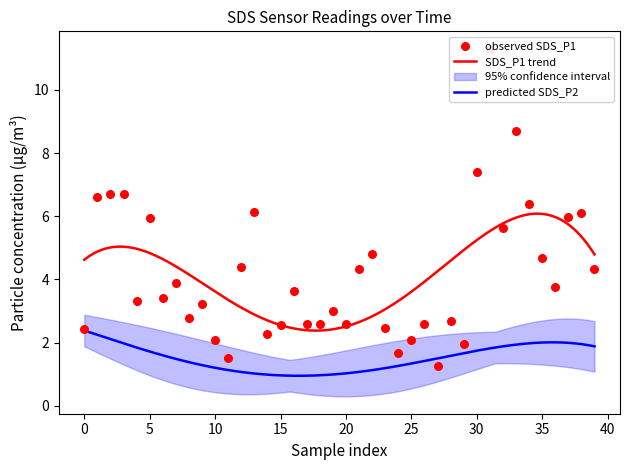

Between 13 and 28, which is larger?

13